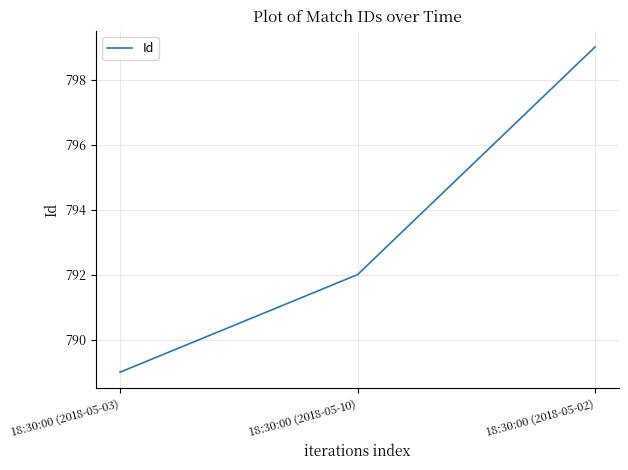

What is the sum of the values at 18:30:00 (2018-05-03) and 18:30:00 (2018-05-10)?

1581